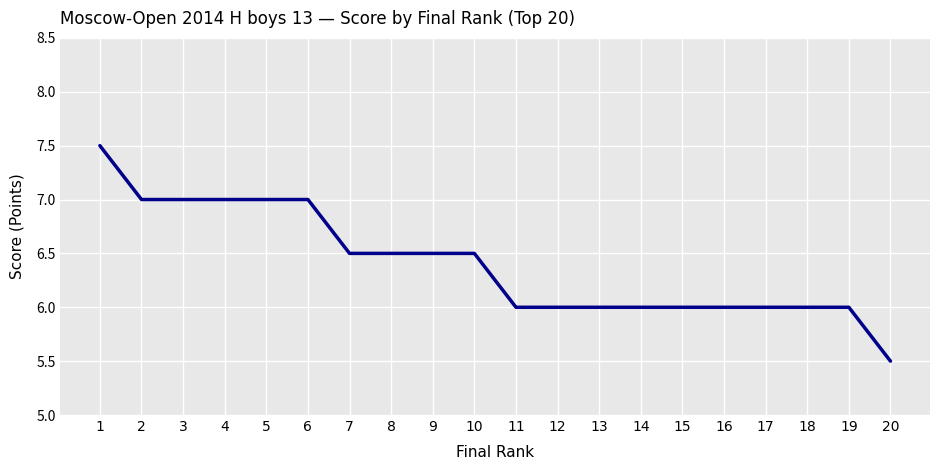

Reading left to right, list all the values displayed in this chart.

1=7.5	2=7.0	3=7.0	4=7.0	5=7.0	6=7.0	7=6.5	8=6.5	9=6.5	10=6.5	11=6.0	12=6.0	13=6.0	14=6.0	15=6.0	16=6.0	17=6.0	18=6.0	19=6.0	20=5.5